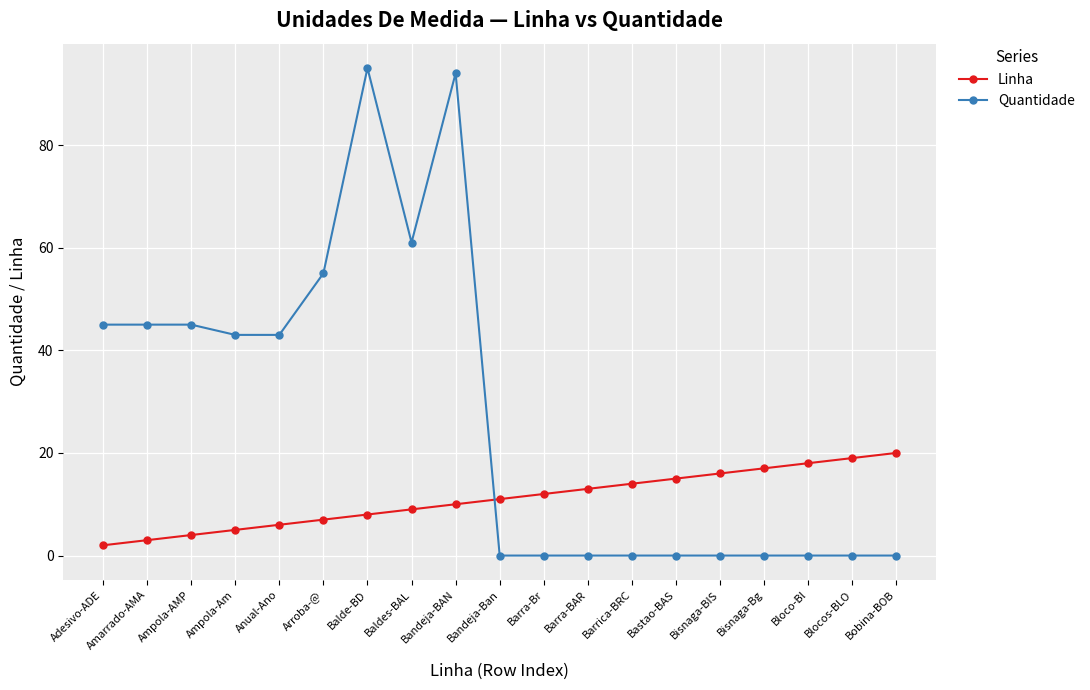

What is the label of the 6th point from the right?

Bastao-BAS